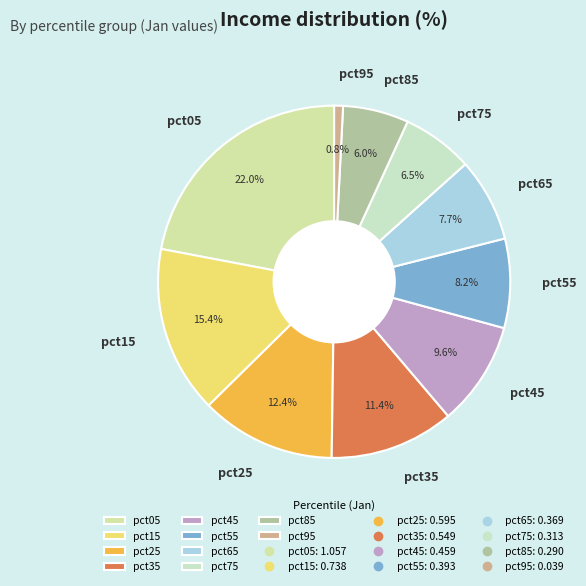

How many slices are in this pie chart?

10